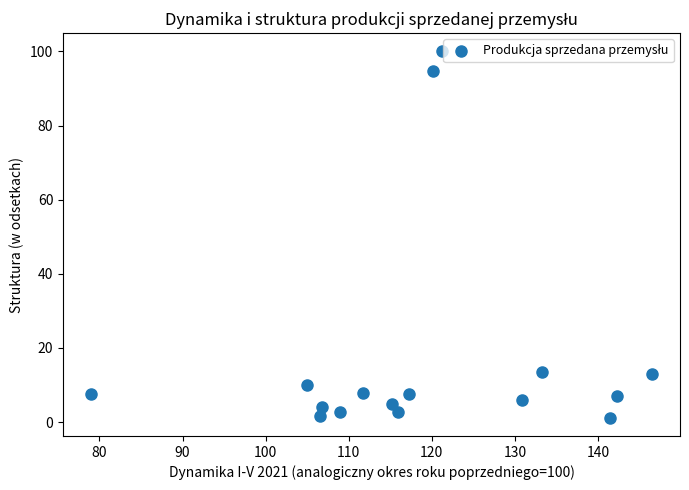

What is the range of X values (max minus min)?

67.5